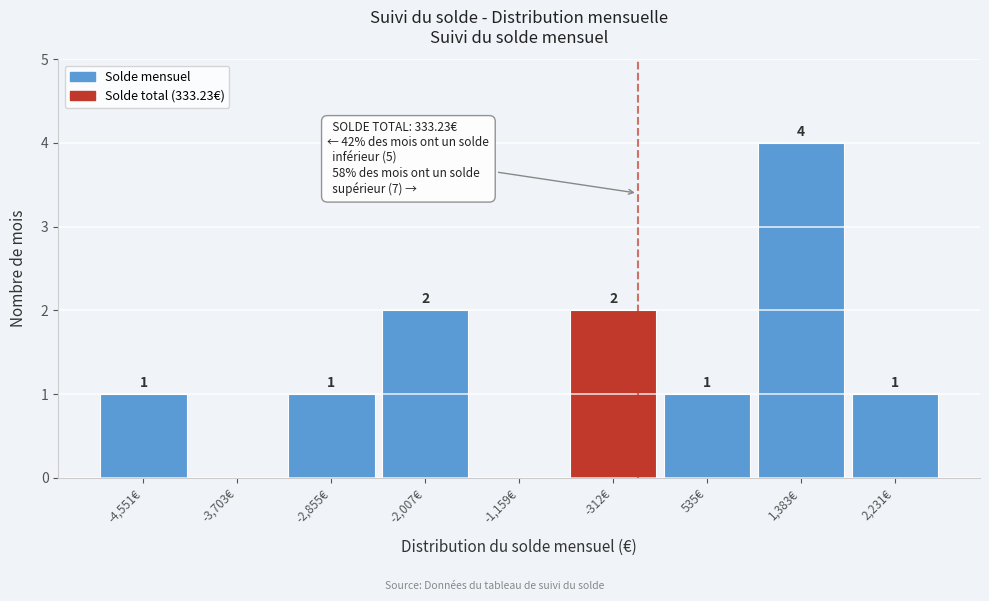

Reading left to right, extract all data points from this chart.

-4,551€=1	-3,703€=0	-2,855€=1	-2,007€=2	-1,159€=0	-312€=2	535€=1	1,383€=4	2,231€=1